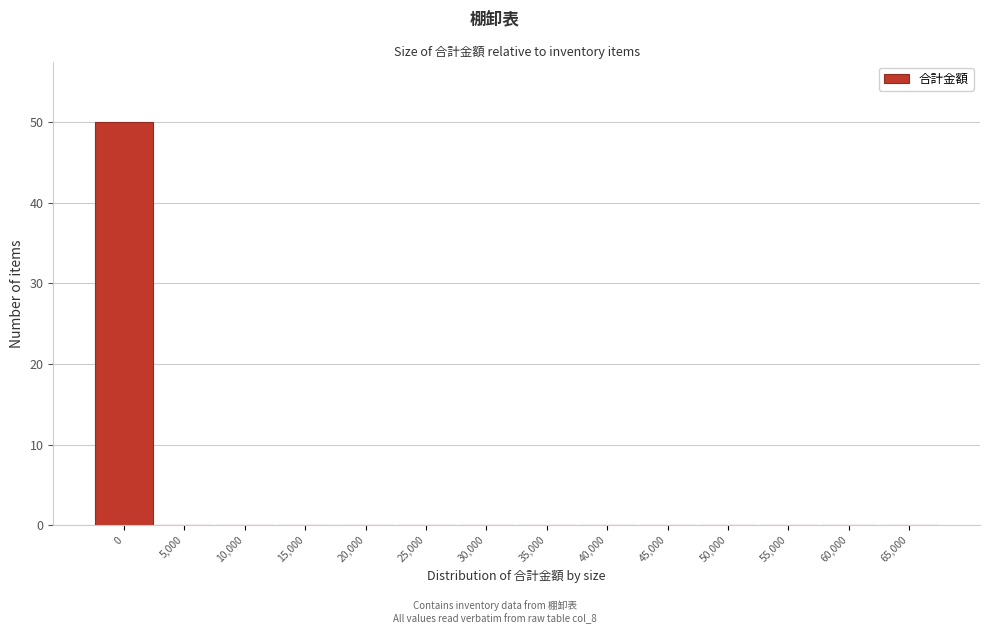

Reading left to right, transcribe all the data shown in this chart.

0=50	5,000=0	10,000=0	15,000=0	20,000=0	25,000=0	30,000=0	35,000=0	40,000=0	45,000=0	50,000=0	55,000=0	60,000=0	65,000=0